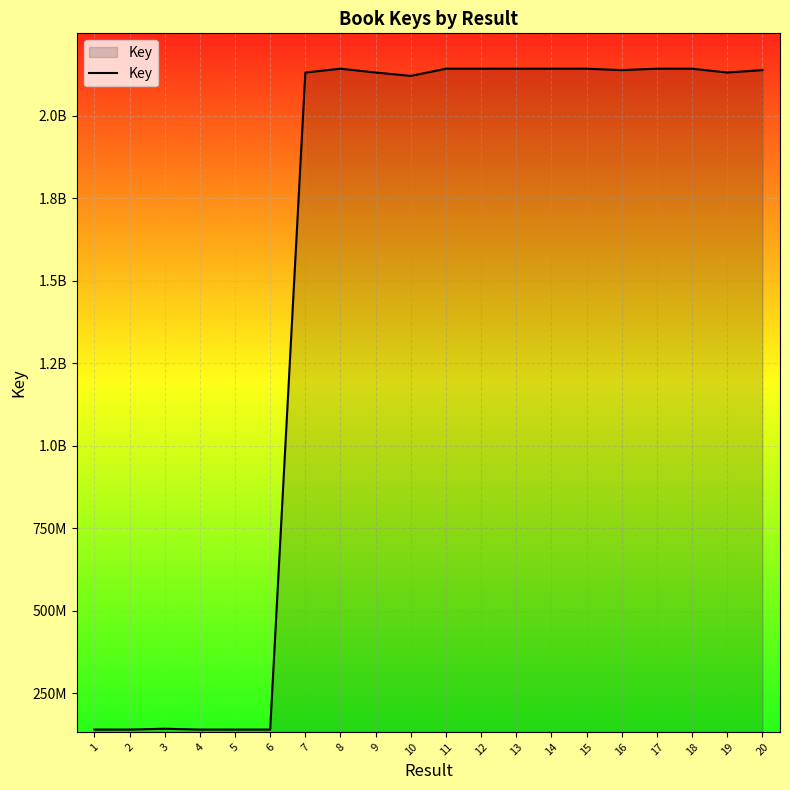

How many interior local peaks (higher than both neighbors) does the data have?

5